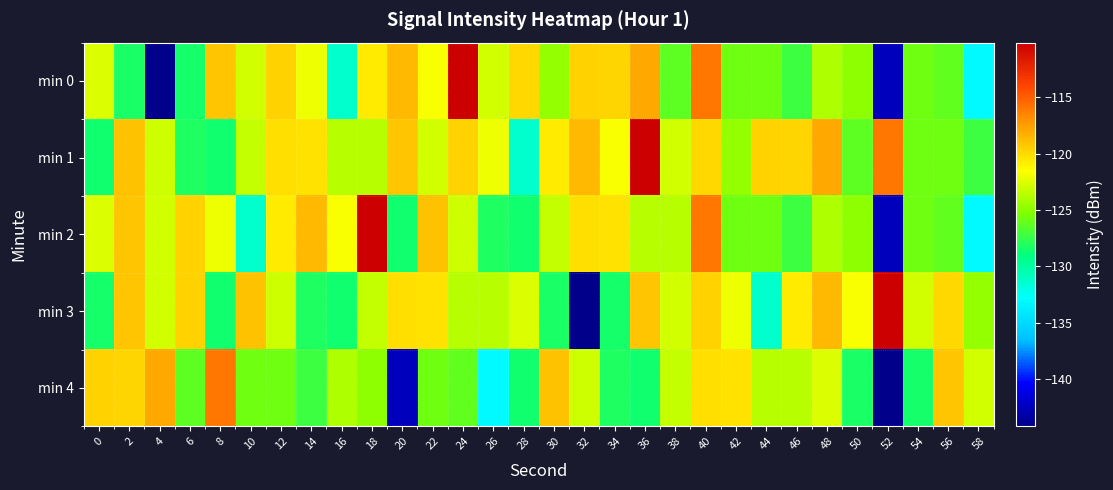

Which series has the largest total across all categories?

min 1